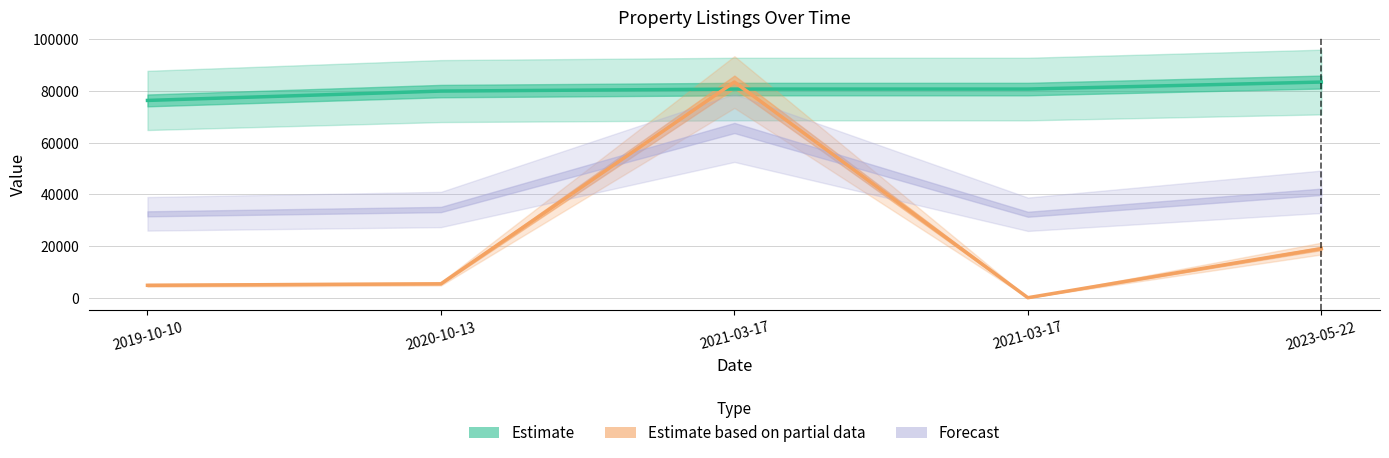

How many lines are shown in the chart?

2